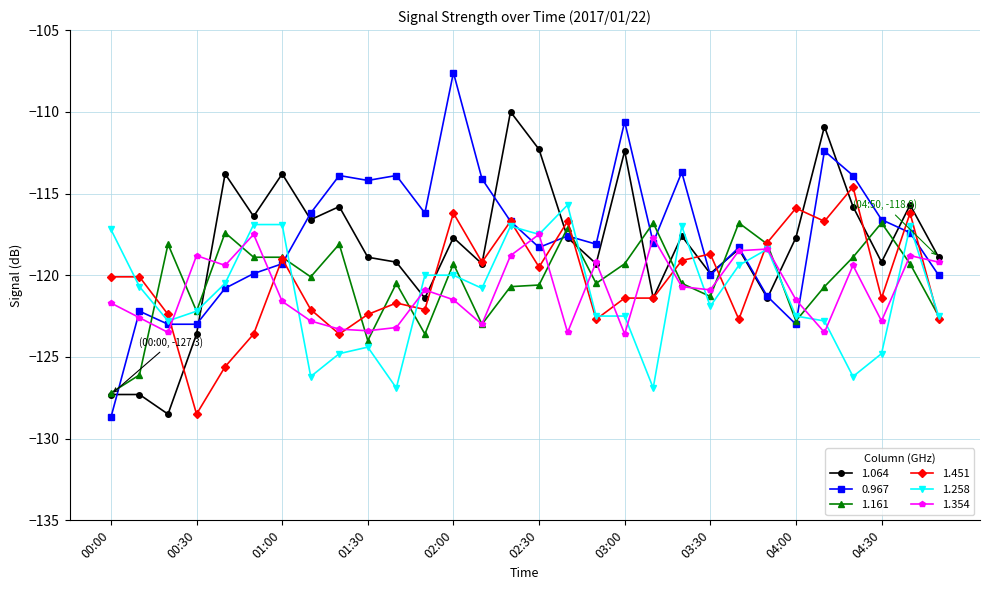

What is the maximum value shown in the chart?

-107.6